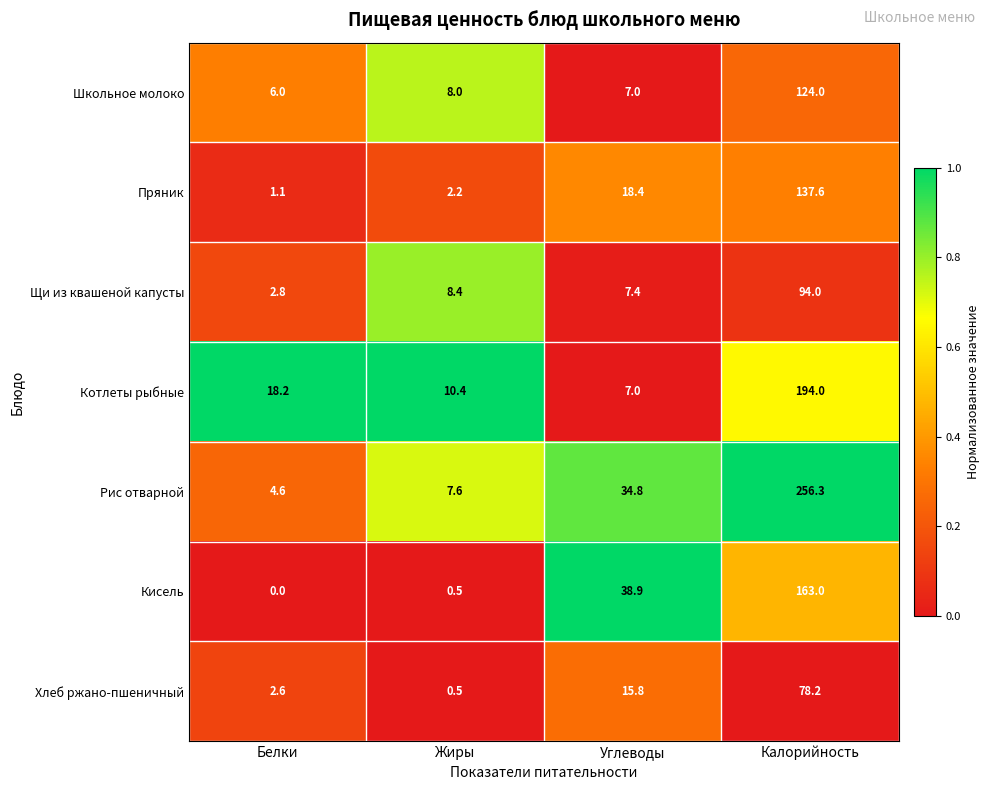

Read the Хлеб ржано-пшеничный value at Калорийность.

78.2